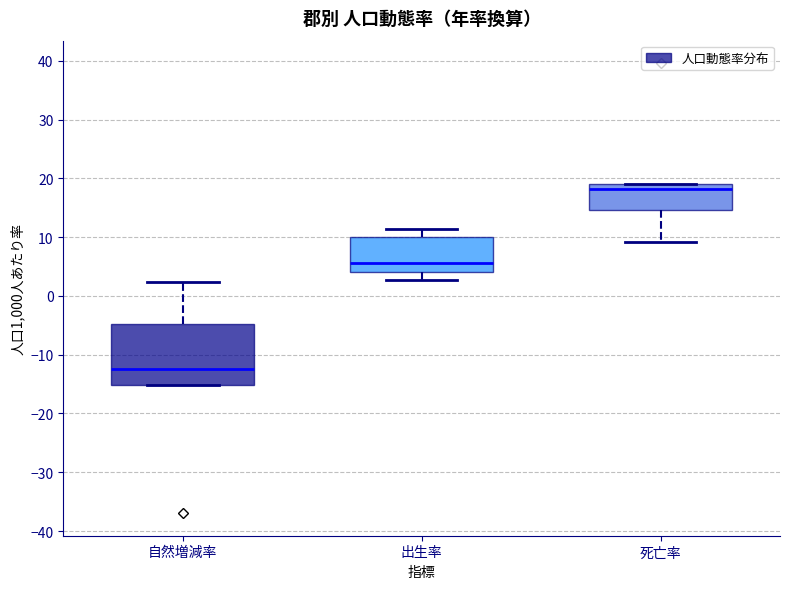

Reading left to right, read every box against the y-axis: the position of its median line, the range the box covers, and the ends of its whiskers. The values are not printed on the chart, so give them approximately, as read against the axis.

自然増減率: median -13, box -15 to -5, whiskers -15 to 2
出生率: median 6, box 4 to 10, whiskers 3 to 11
死亡率: median 18, box 15 to 19, whiskers 9 to 19